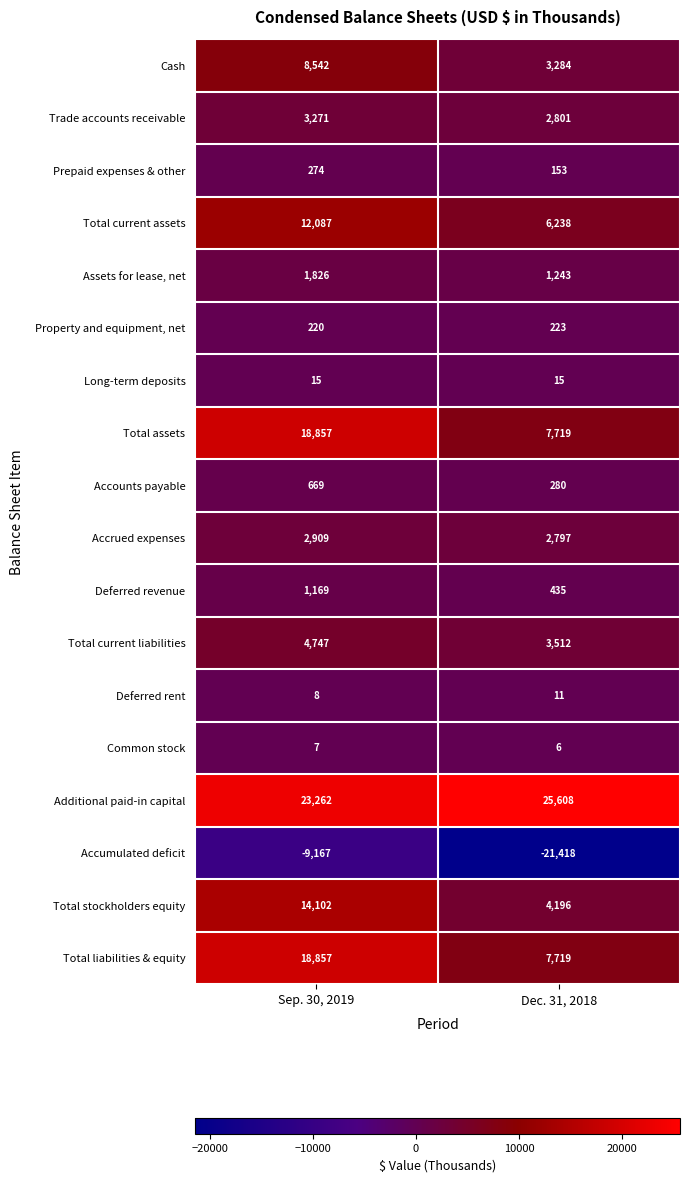

What is the sum of the Total liabilities & equity values at Dec. 31, 2018 and Sep. 30, 2019?

26576